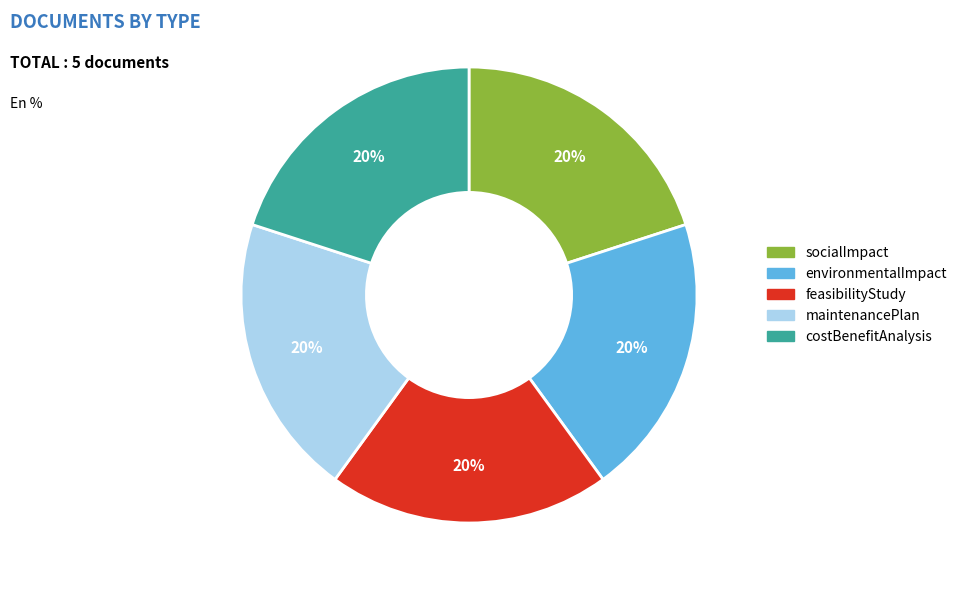

Does socialImpact account for over 50% of the chart?

No